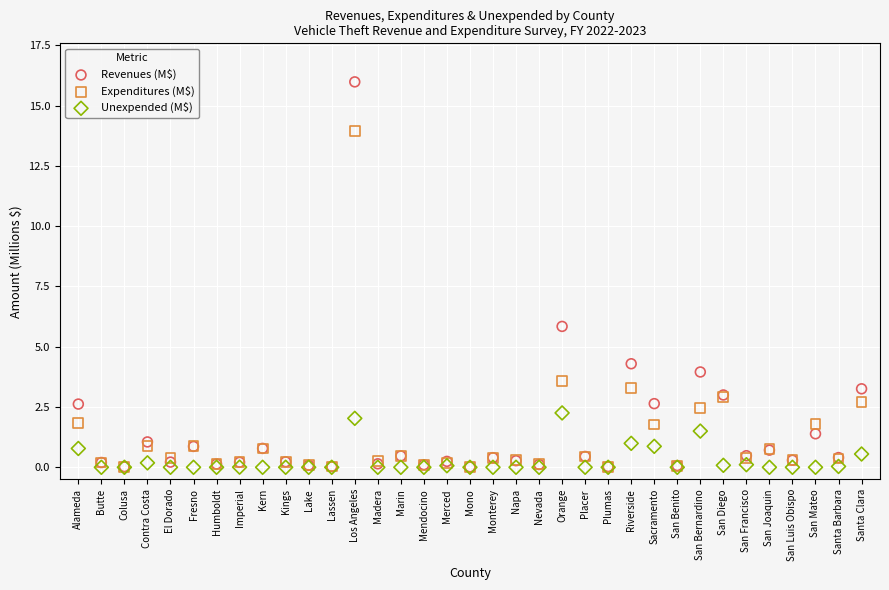

Which series contains the highest Y value?

Revenues (M$)